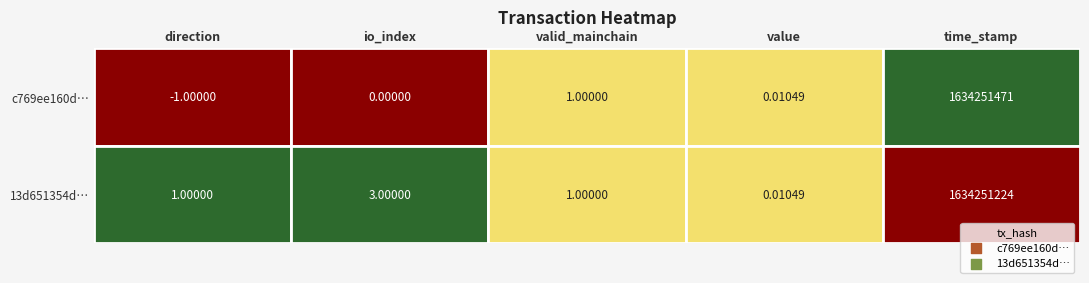

How many data points in c769ee160d72ca8af91c66460d1b4461ca67142 are less than 0?

1